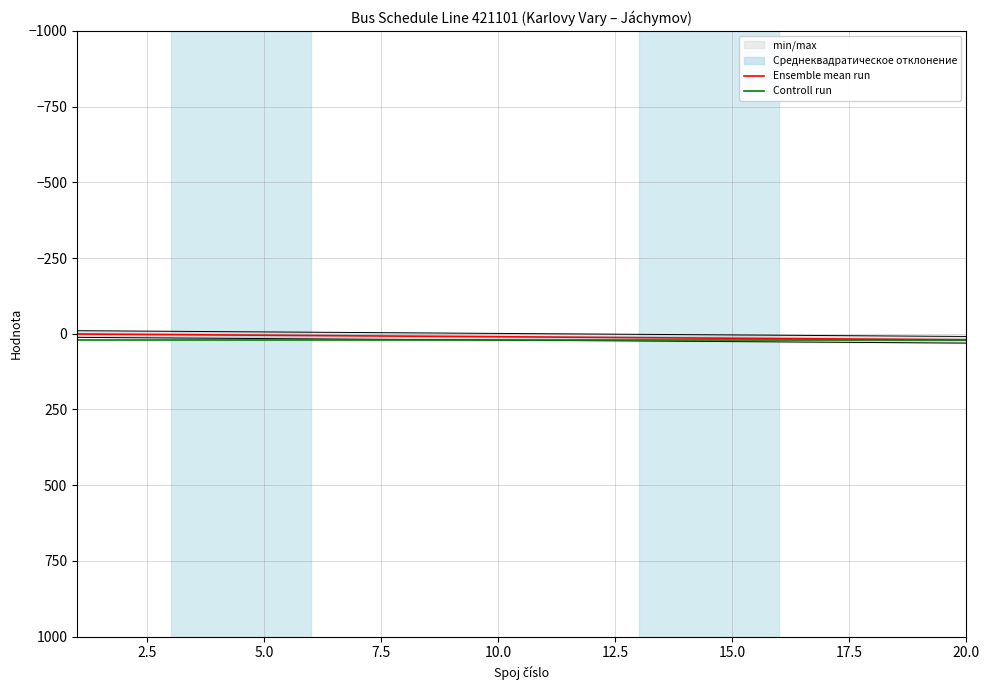

What are all the series names shown in the legend?

Ensemble mean run, Controll run